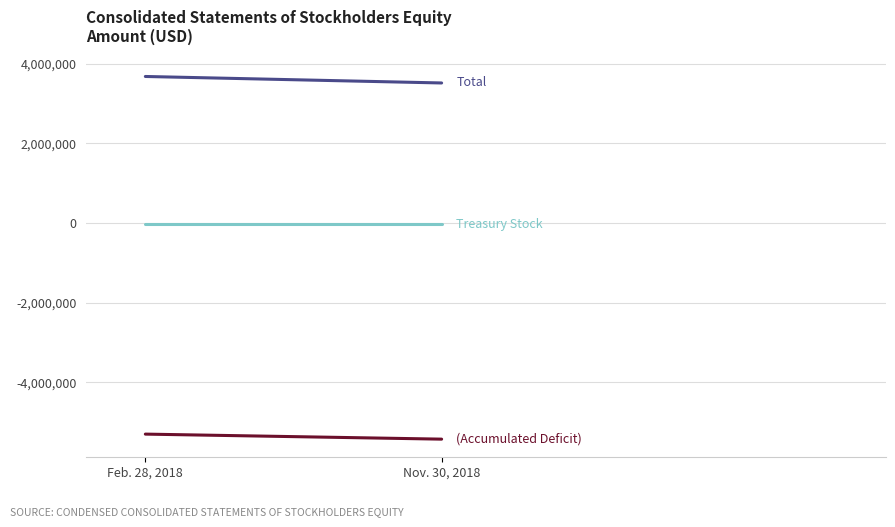

What is the difference between the highest and lowest values at Feb. 28, 2018?

8978158